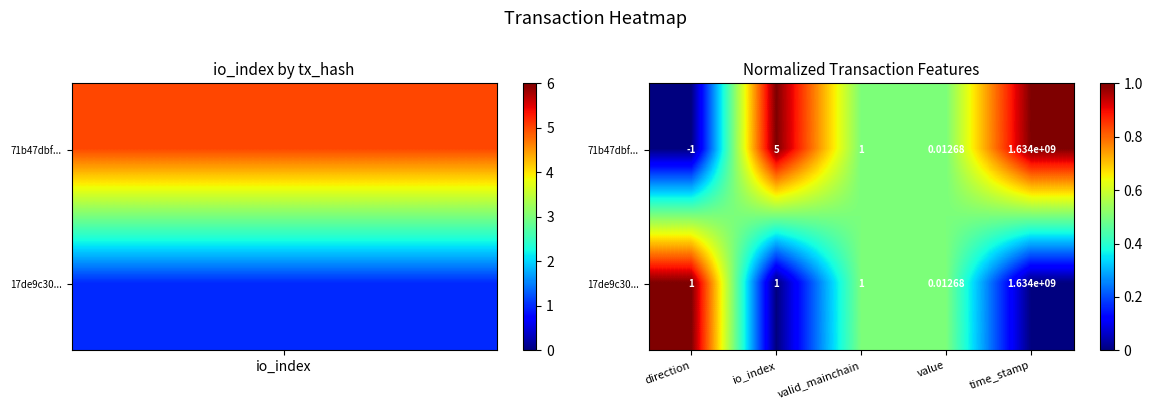

How many data points does each series have?

5